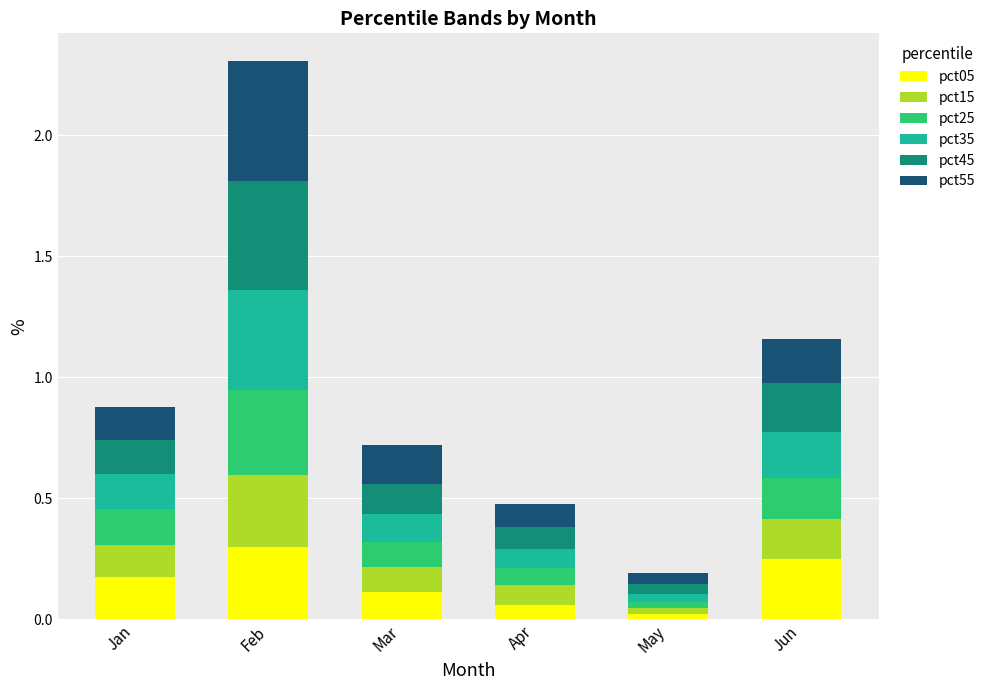

At which category is the sum across all series the highest?

Feb